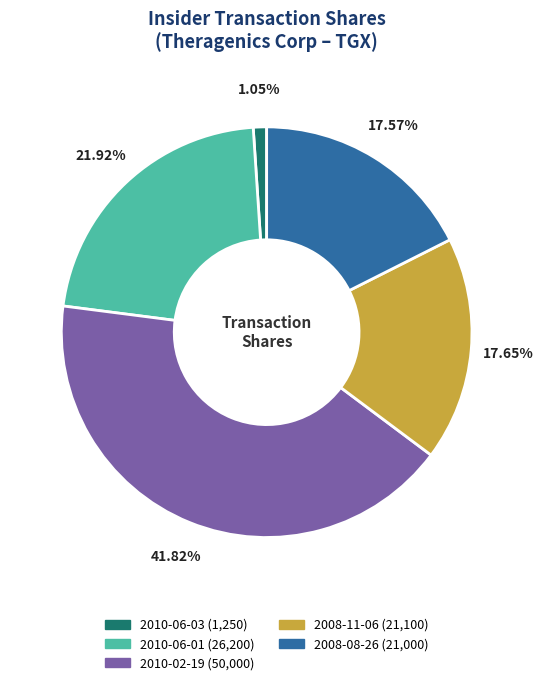

The 2008-11-06 slice represents 18% of the pie. True or false?

True